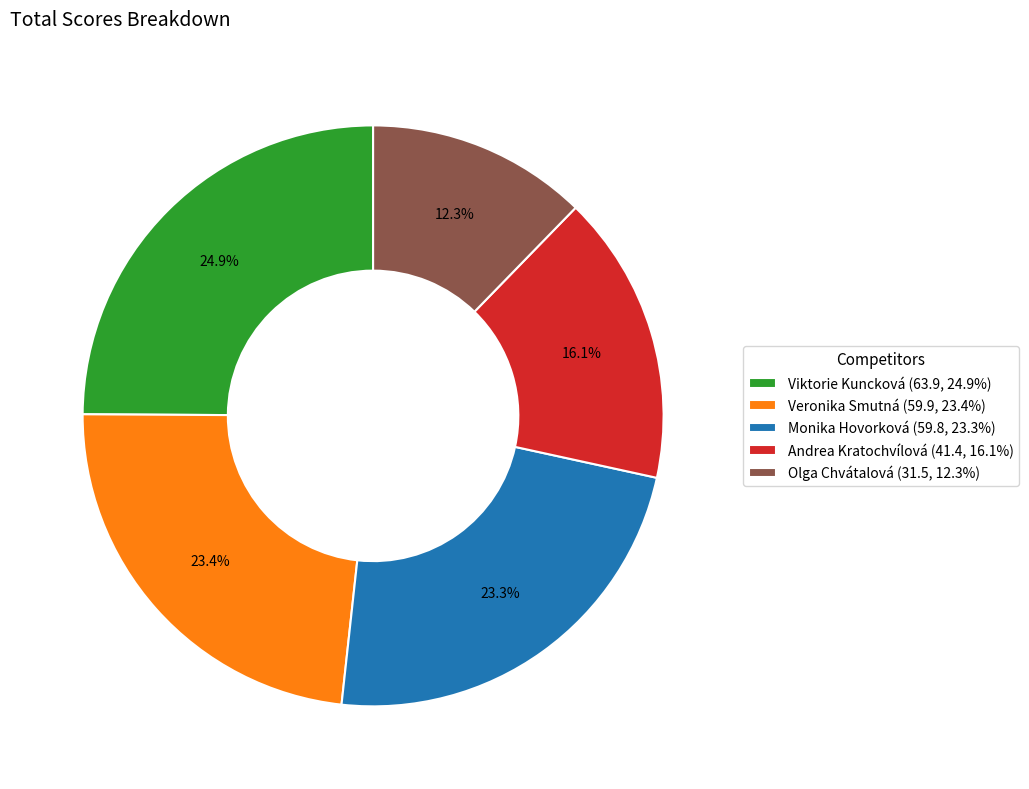

Does Monika Hovorková account for over 50% of the chart?

No